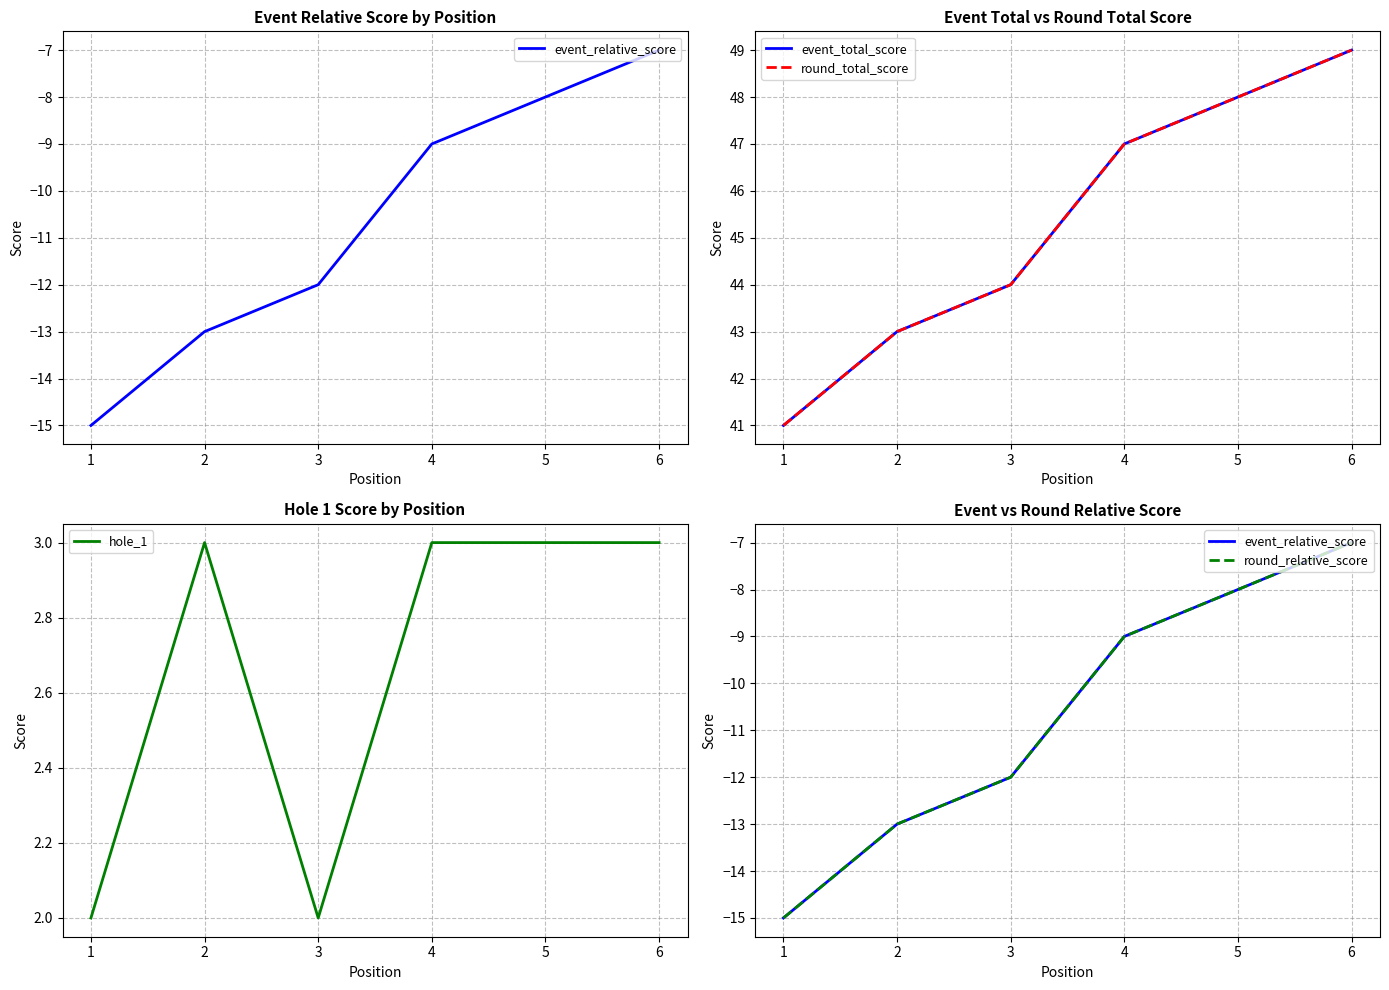

What is the minimum value shown in the chart?

-15